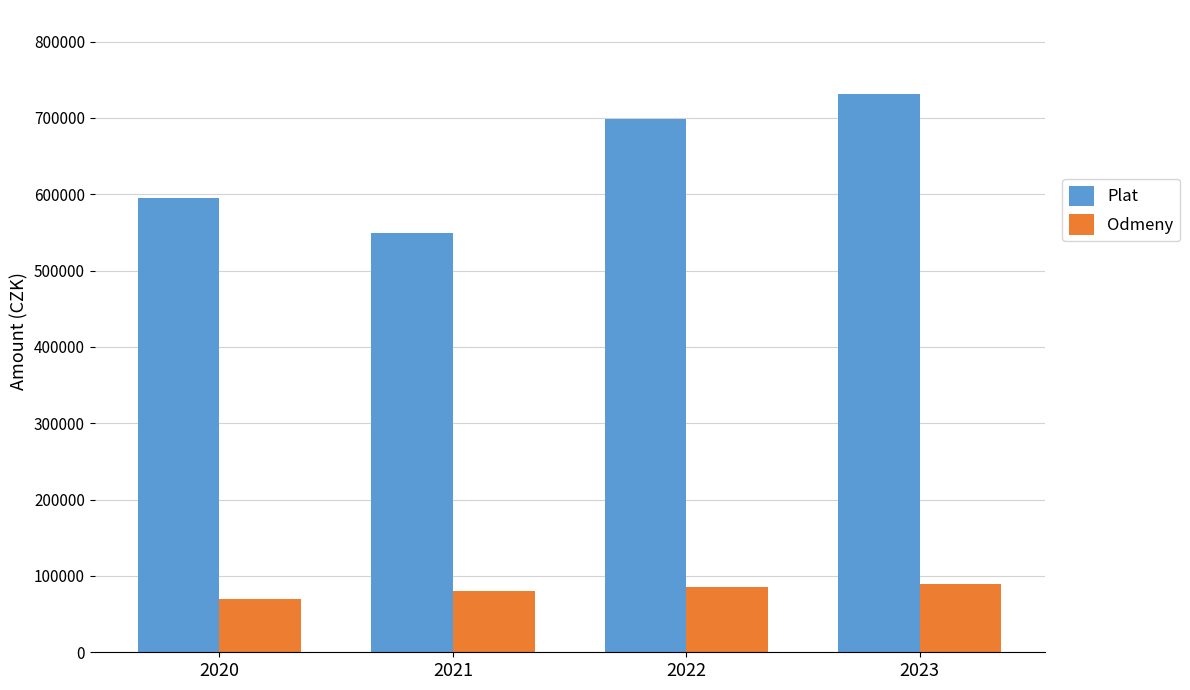

What is the difference between the maximum and minimum values in the Odmeny series?

20000